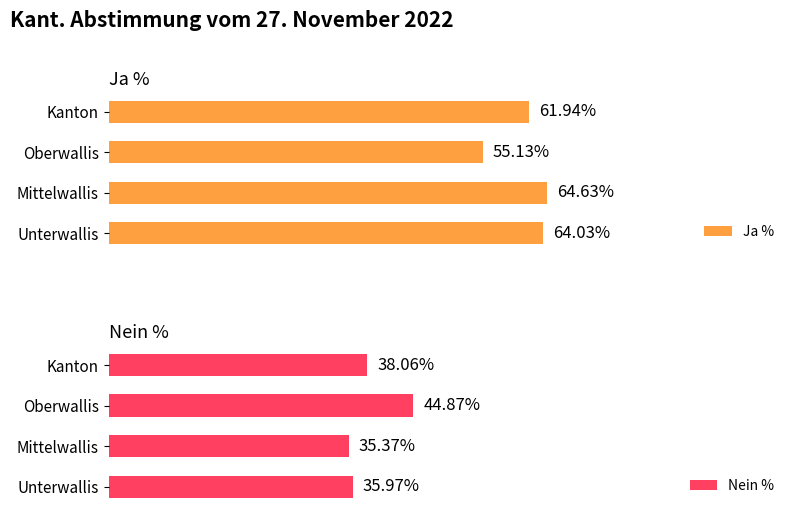

What is the difference between the second highest and second lowest values in the Nein % series?

2.1